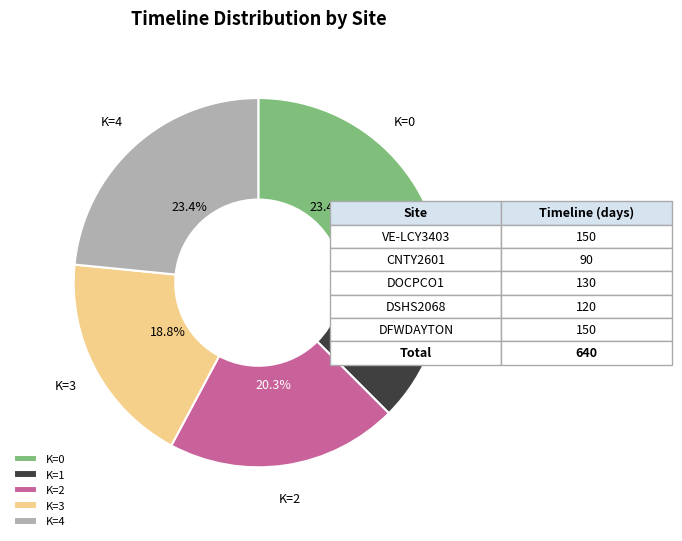

To the nearest percent, what is the average slice percentage?

20%